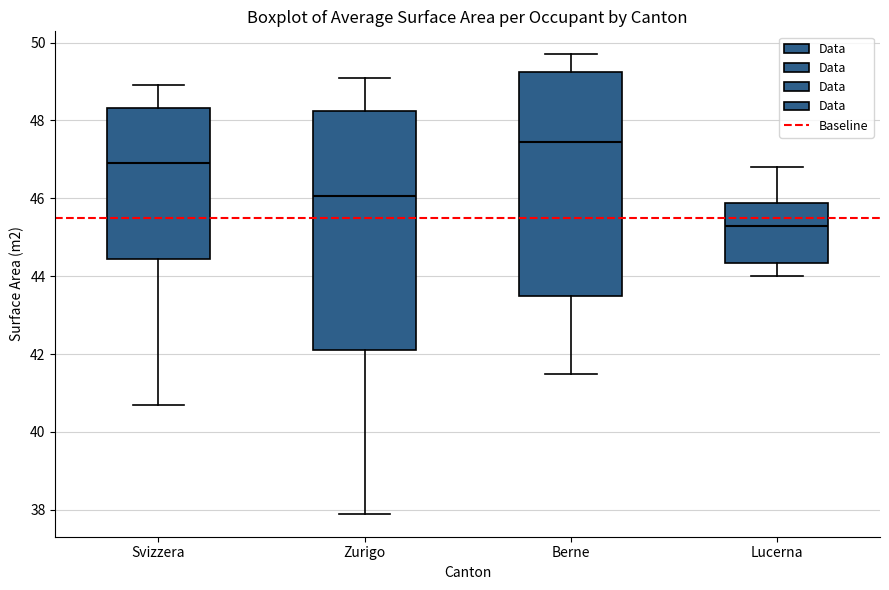

Reading left to right, transcribe this box plot: for each box, give where its median line is, the range the box spans, and where its two whiskers end, as read against the y-axis. The values are not printed on the chart, so give them approximately, as read against the axis.

Svizzera: median 47.0, box 44.4 to 48.4, whiskers 40.8 to 49.0
Zurigo: median 46.0, box 42.2 to 48.2, whiskers 38.0 to 49.2
Berne: median 47.4, box 43.6 to 49.2, whiskers 41.6 to 49.8
Lucerna: median 45.4, box 44.4 to 45.8, whiskers 44.0 to 46.8